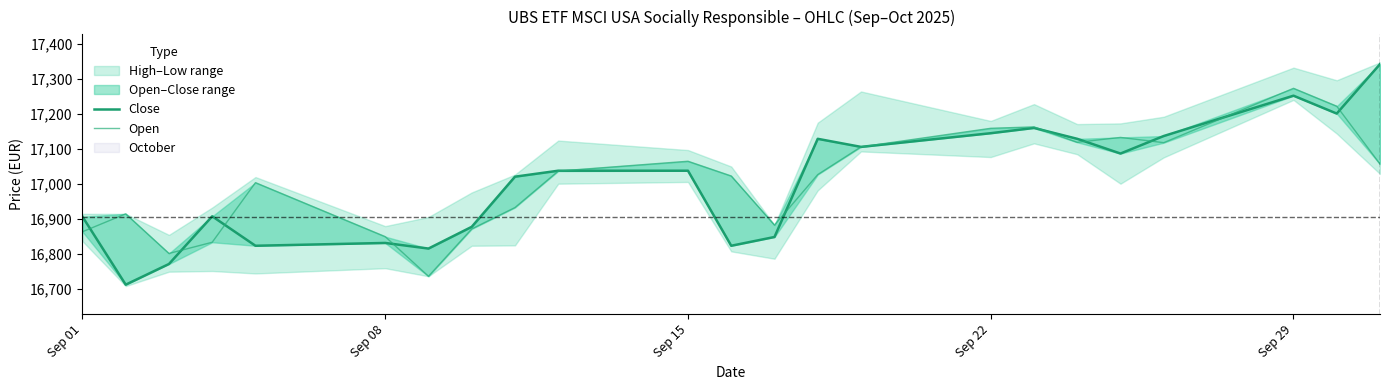

True or false: Open has more than 0 points higher than both neighbors.

True